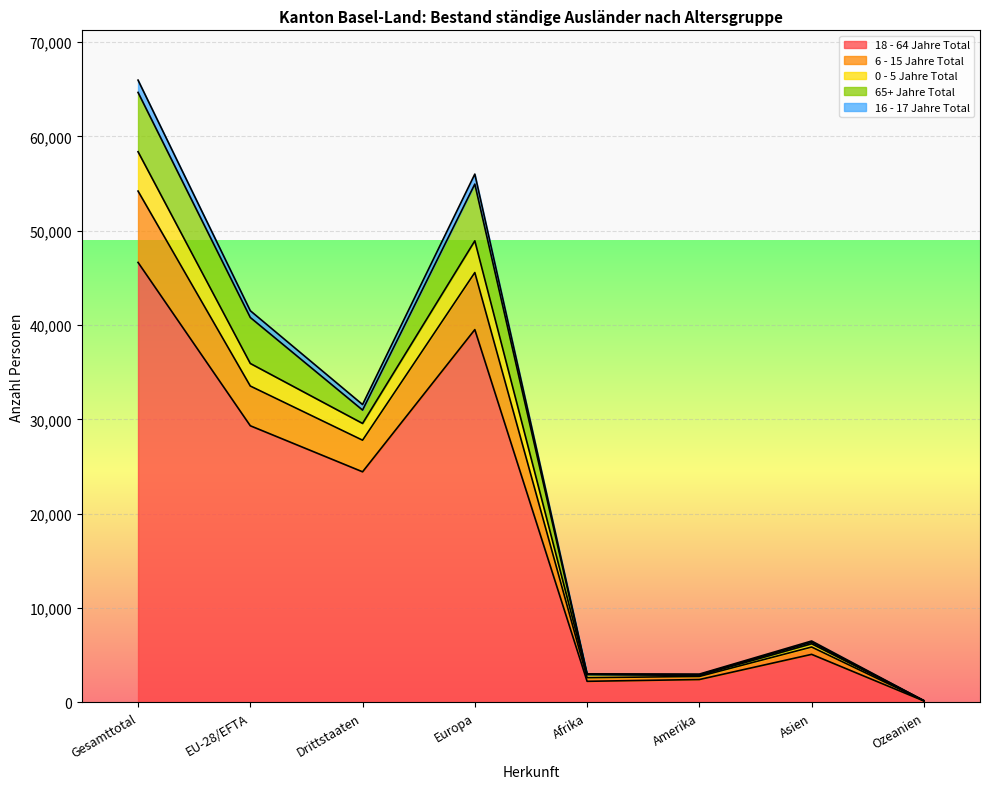

Rank the categories by 0 - 5 Jahre Total value from highest to lowest.

Gesamttotal, Europa, EU-28/EFTA, Drittstaaten, Asien, Afrika, Amerika, Ozeanien